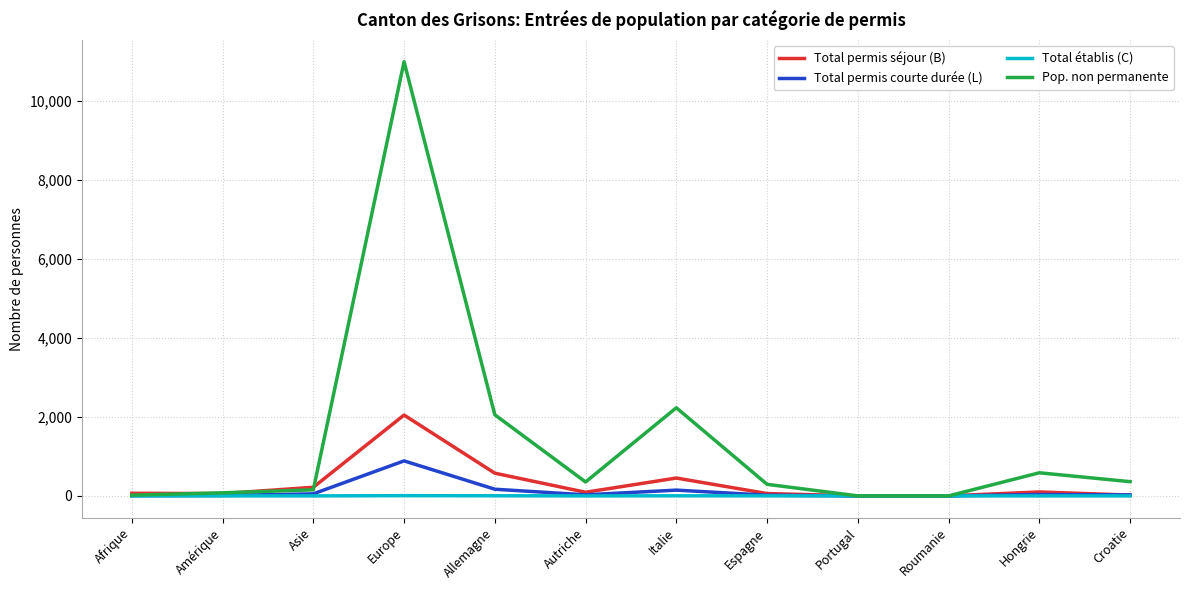

The Pop. non permanente series shows 293 at Espagne. True or false?

True